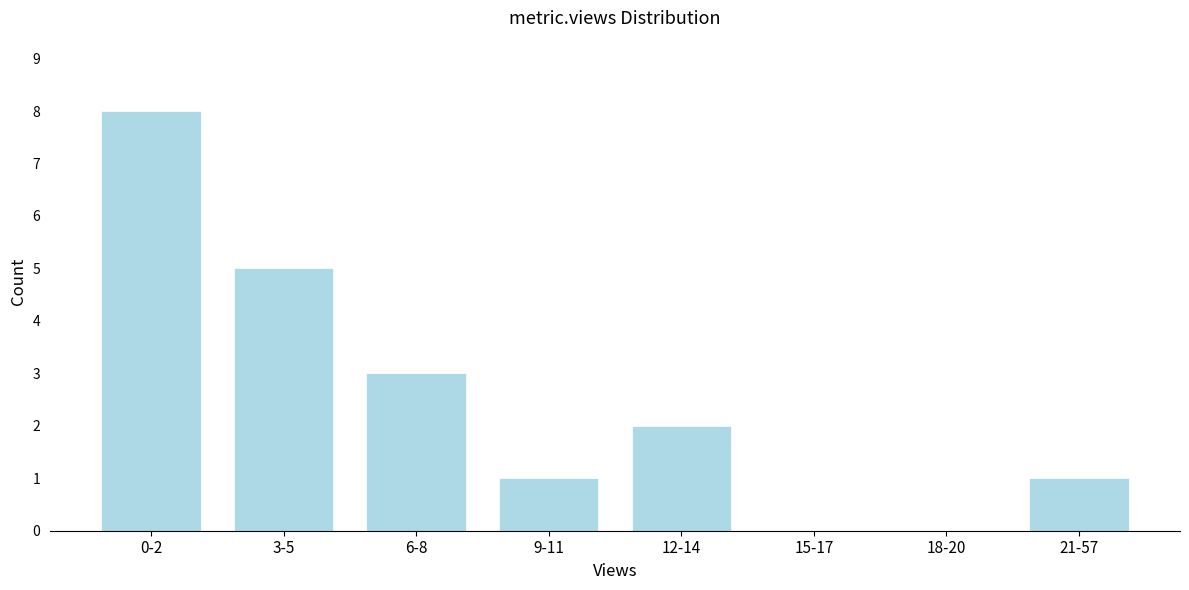

Reading left to right, what are all the values shown in this chart?

0-2=8	3-5=5	6-8=3	9-11=1	12-14=2	15-17=0	18-20=0	21-57=1